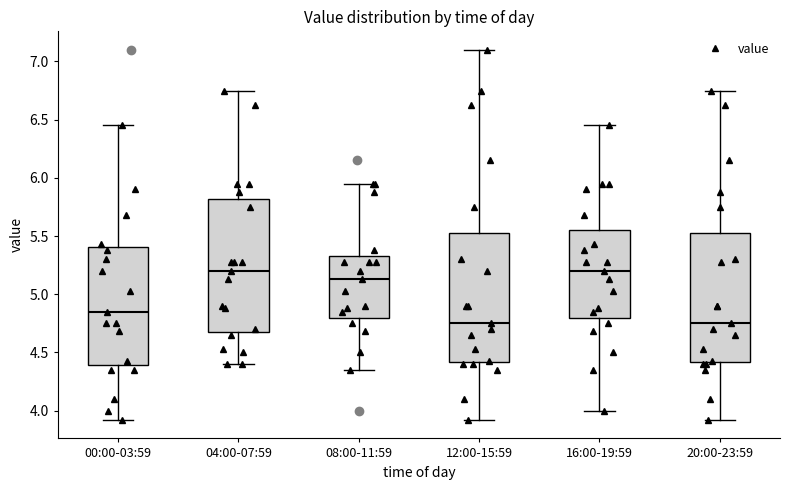

Reading left to right, transcribe this box plot: for each box, give where its median line is, the range the box spans, and where its two whiskers end, as read against the y-axis. The values are not printed on the chart, so give them approximately, as read against the axis.

00:00-03:59: median 4.85, box 4.40 to 5.40, whiskers 3.90 to 6.45
04:00-07:59: median 5.20, box 4.70 to 5.80, whiskers 4.40 to 6.75
08:00-11:59: median 5.15, box 4.80 to 5.35, whiskers 4.35 to 5.95
12:00-15:59: median 4.75, box 4.40 to 5.55, whiskers 3.90 to 7.10
16:00-19:59: median 5.20, box 4.80 to 5.55, whiskers 4.00 to 6.45
20:00-23:59: median 4.75, box 4.40 to 5.55, whiskers 3.90 to 6.75